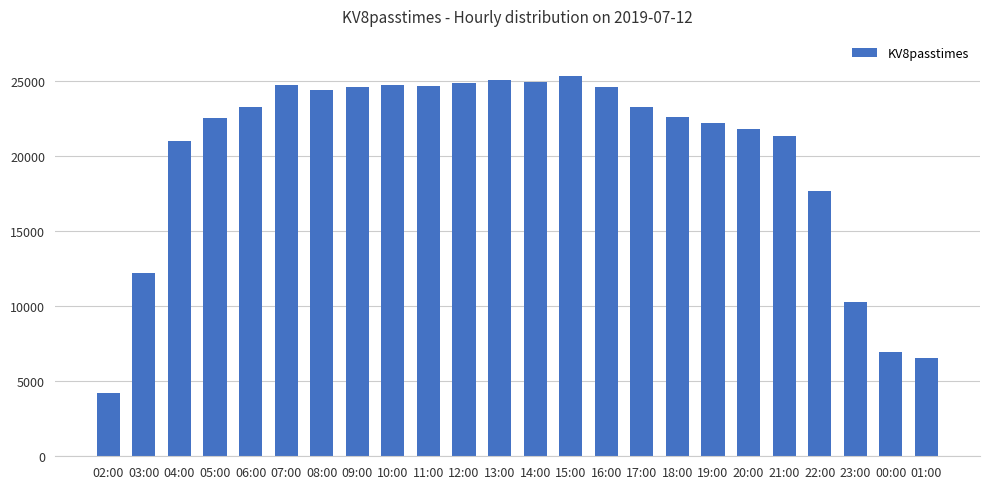

How many categories are shown in the chart?

24